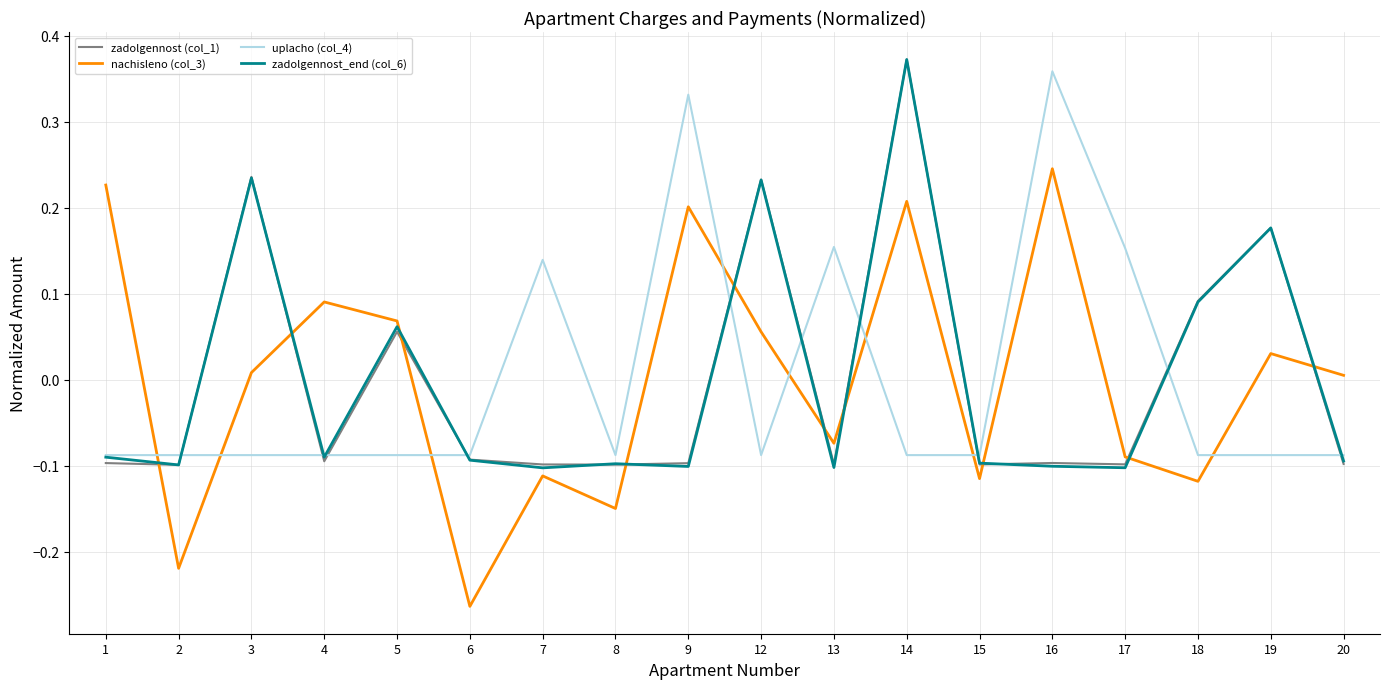

How many interior local peaks does the nachisleno (col_3) series have?

6